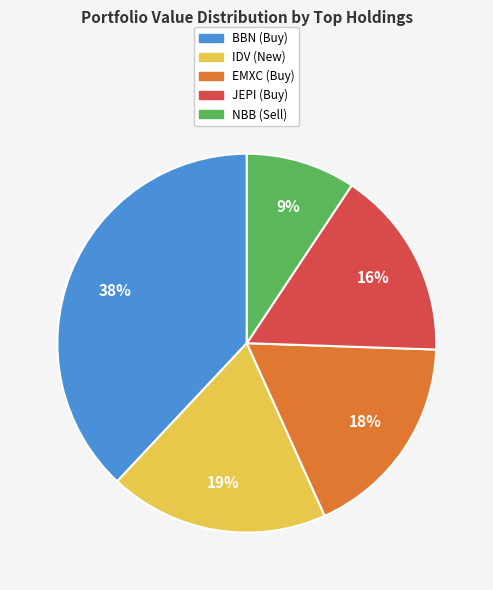

To the nearest percent, what is the difference between the largest and smallest slice percentages?

29%